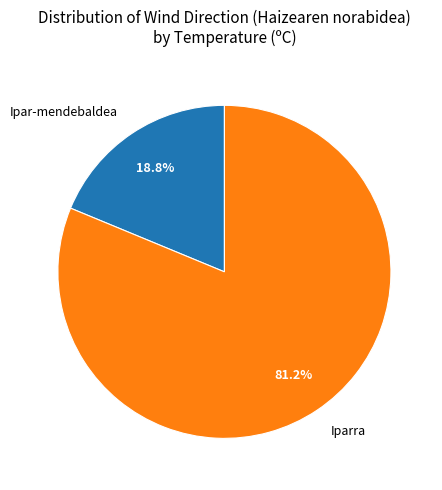

What portion of the pie excludes Ipar-mendebaldea?

81.2%